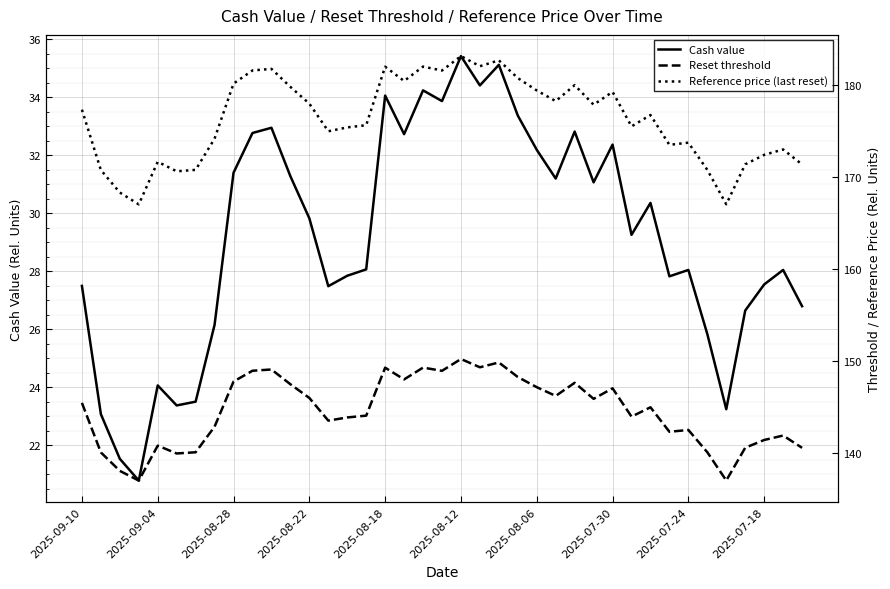

True or false: Reference price (last reset) and Reset threshold intersect in this chart.

False